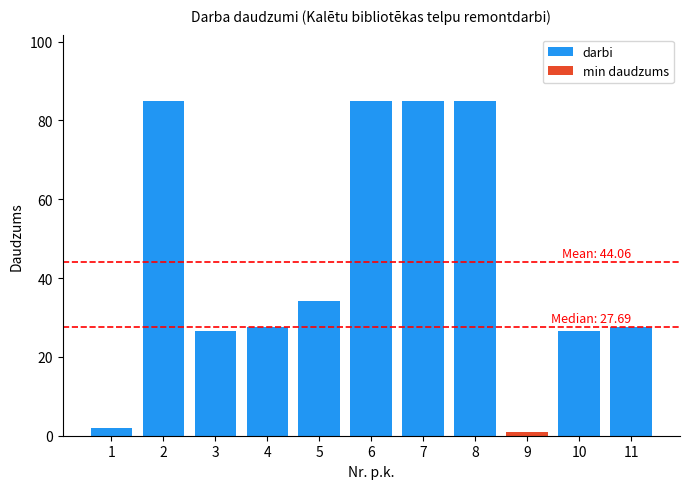

Which category has the highest value across all series?

2